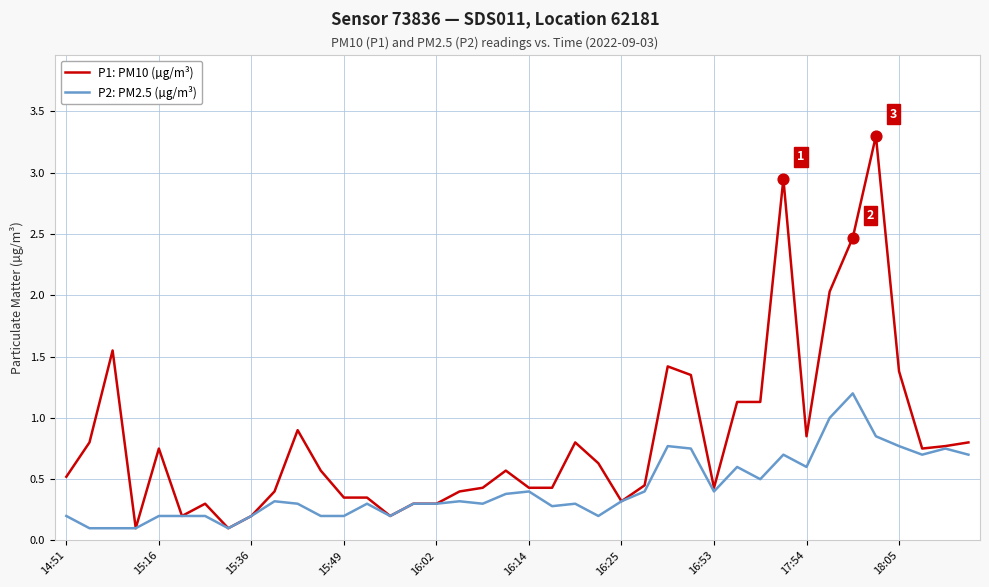

Which series has the widest spread of values?

P1: PM10 (µg/m³)